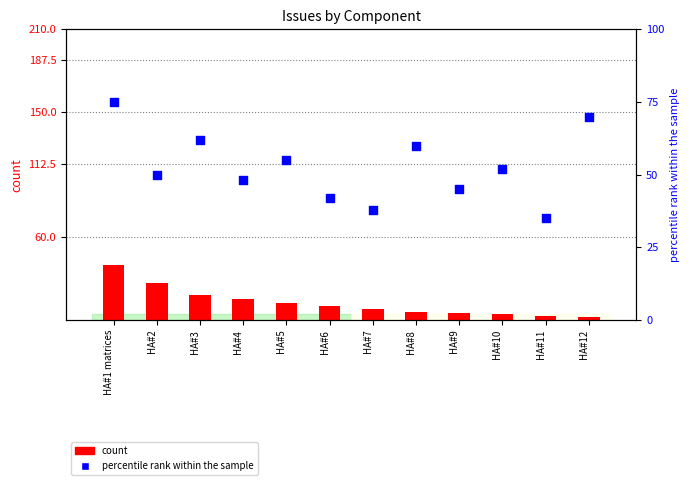

Which series reaches the minimum Y coordinate?

count